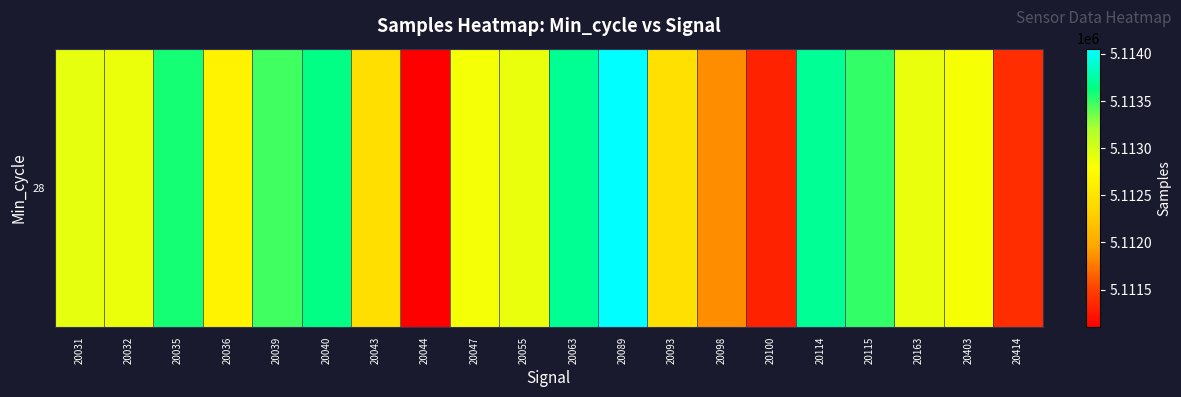

Rank the categories by value from lowest to highest.

20044, 20100, 20414, 20098, 20043, 20093, 20036, 20403, 20047, 20032, 20055, 20163, 20031, 20039, 20115, 20035, 20040, 20063, 20114, 20089